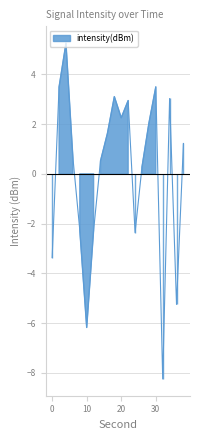

What is the sum of the values at 18 and 26?

3.4